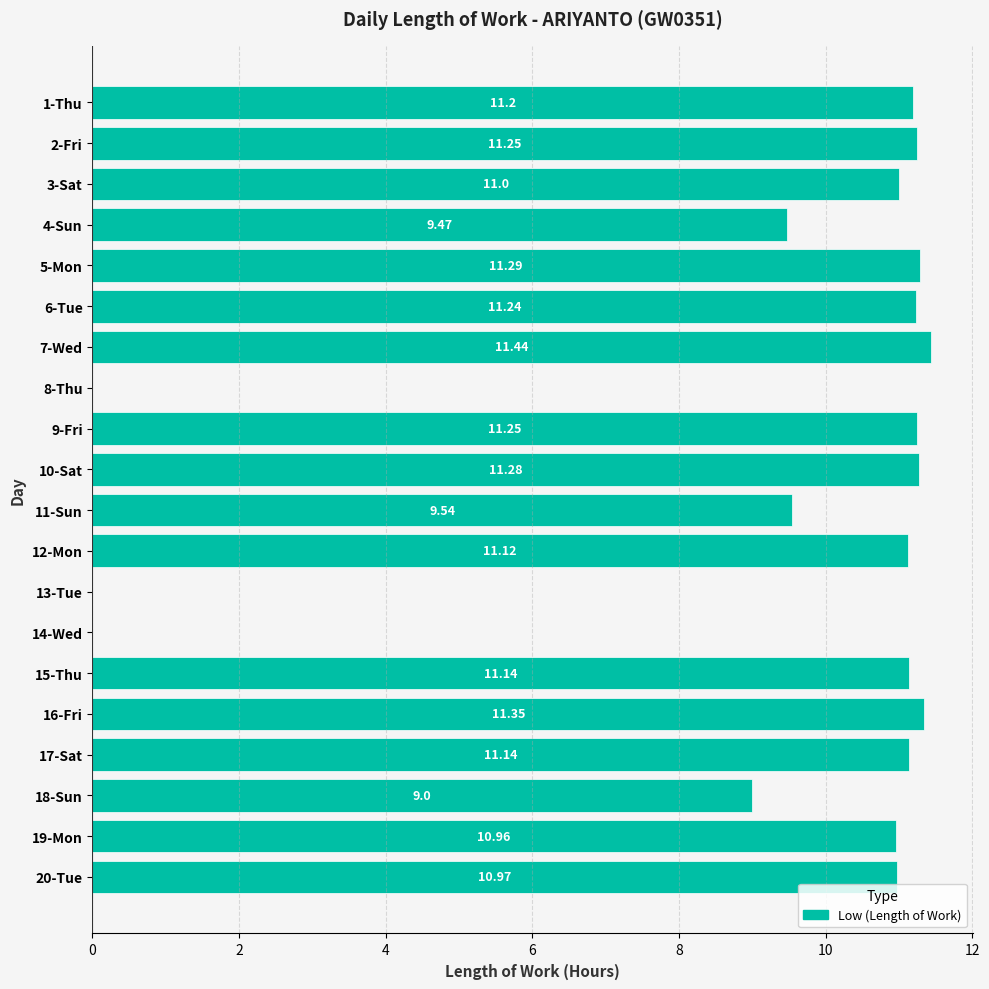

What is the sum of all values?

184.6